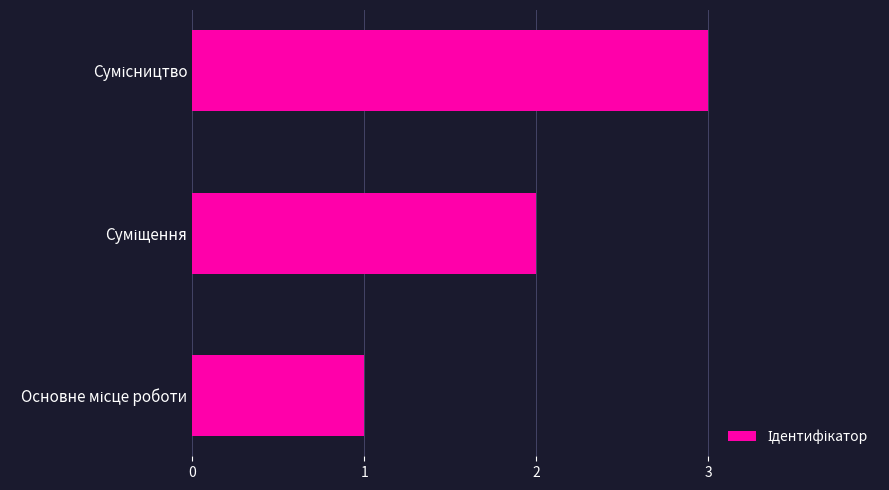

What is the minimum value shown in the chart?

1